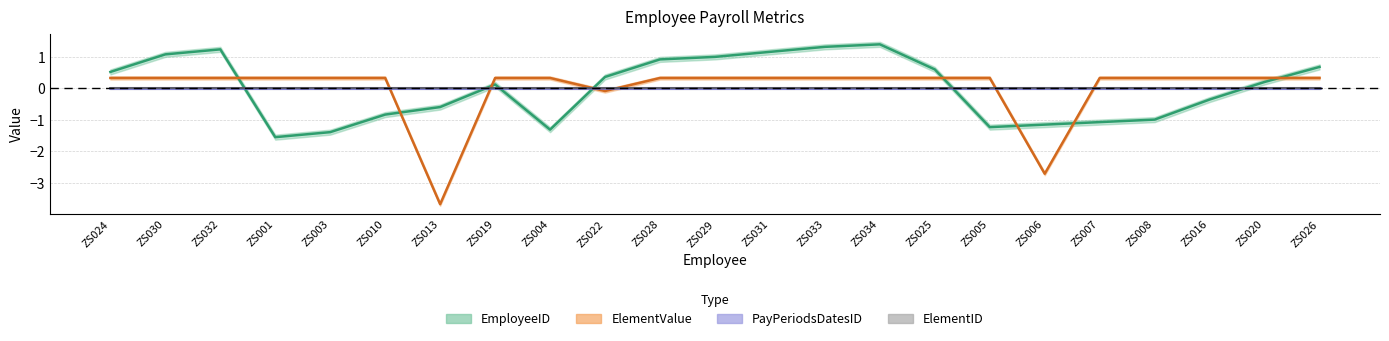

Which series has the widest spread of values?

ElementValue